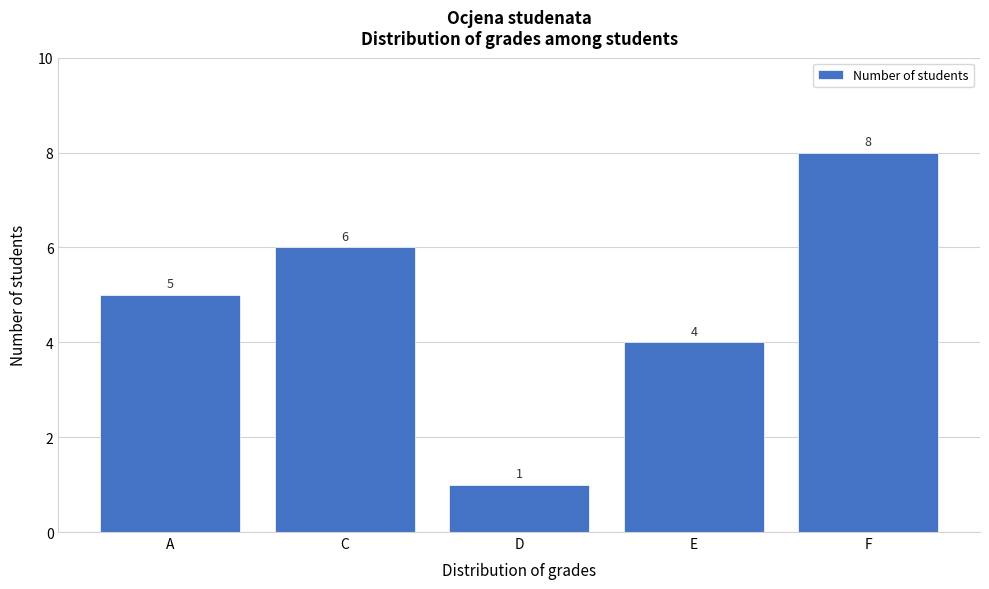

Reading left to right, transcribe all the data shown in this chart.

5	6	1	4	8